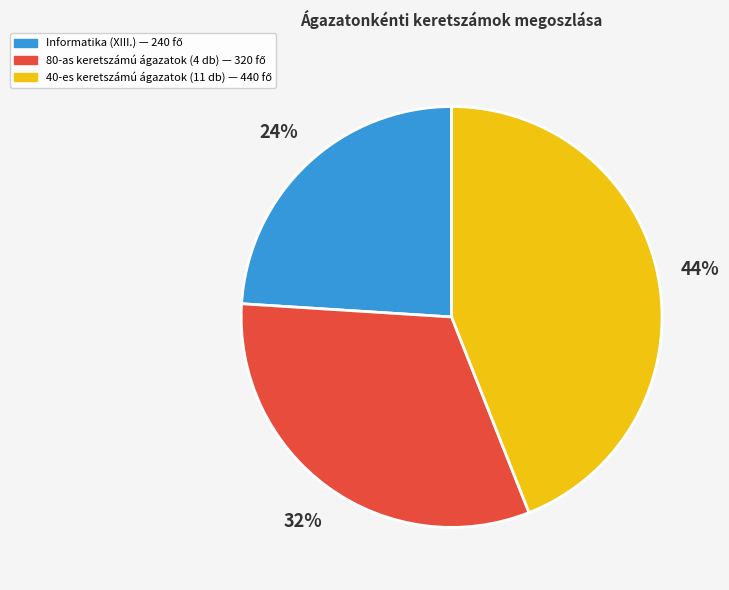

Is there any slice that represents more than half of the pie?

No